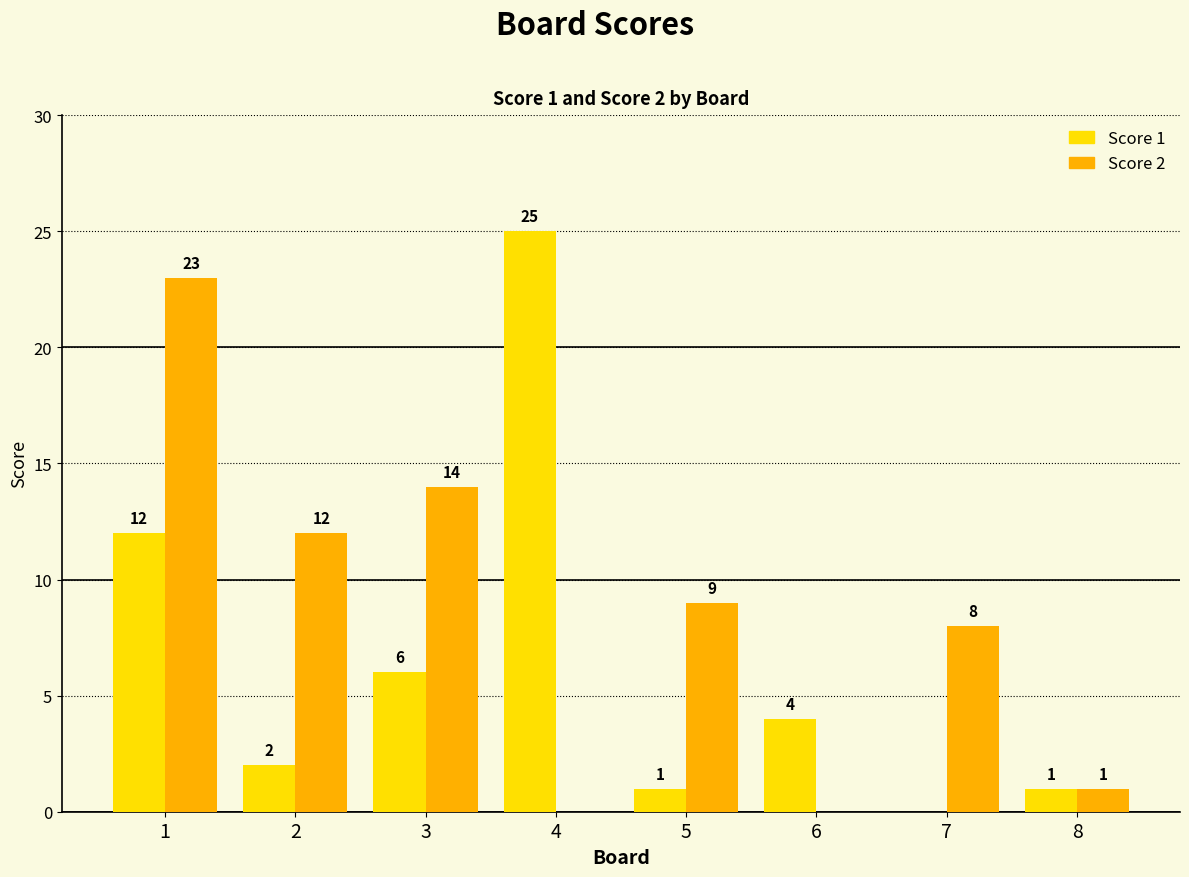

What is the sum of the Score 1 values at 4 and 7?

25